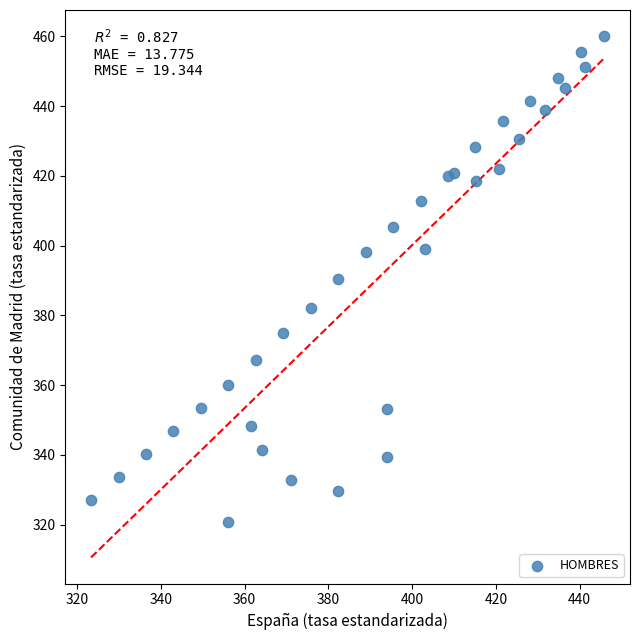

What is the range of X values (max minus min)?

122.5